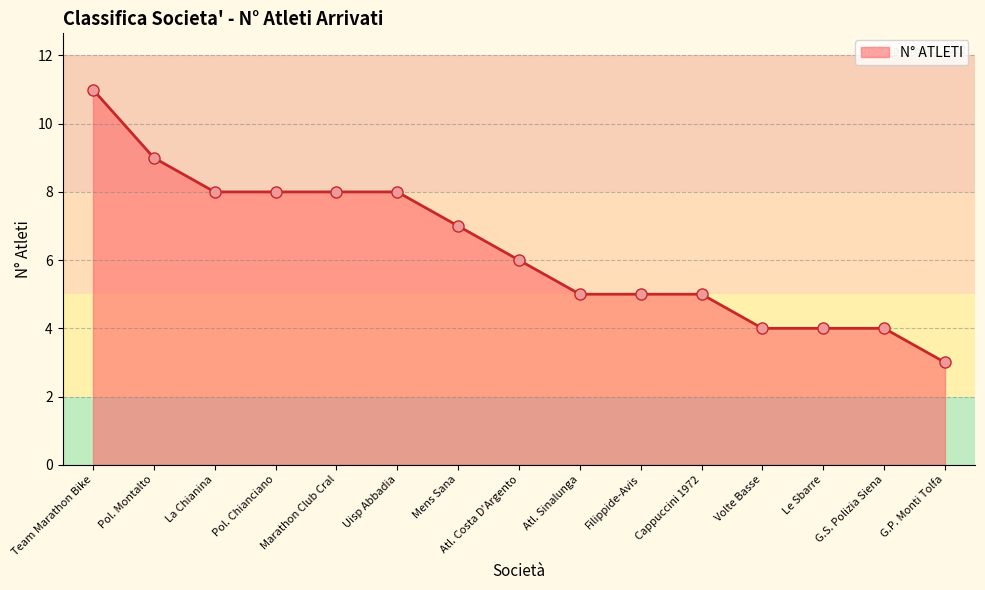

What is the change in value from Pol. Chianciano to Volte Basse?

-4